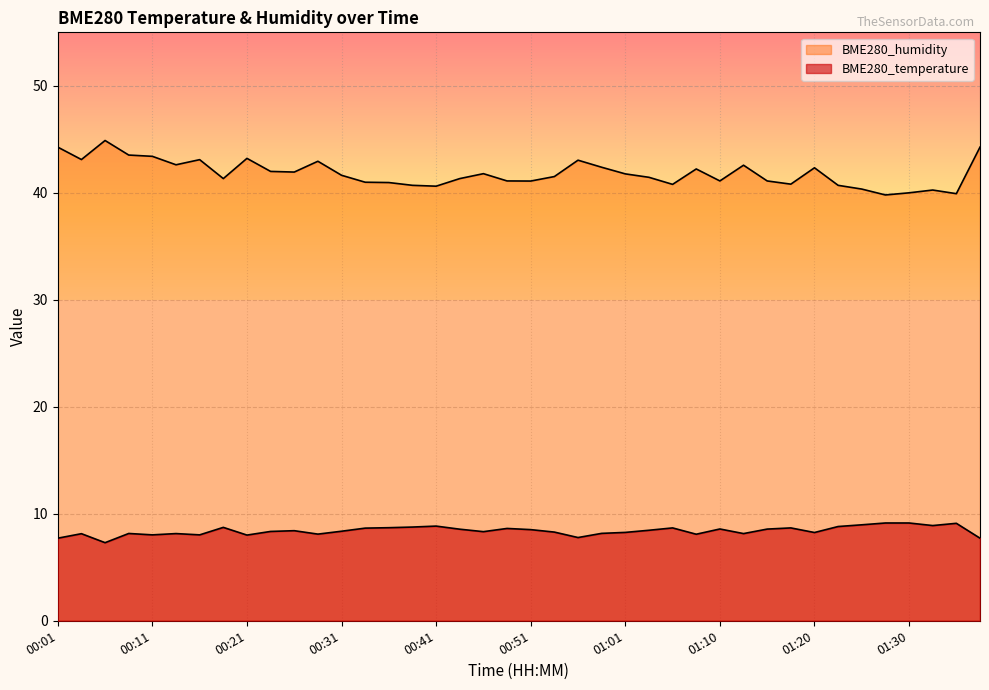

Reading left to right, what are all the values shown in this chart?

BME280_temperature: 00:01=7.7	00:04=8.1	00:06=7.3	00:09=8.2	00:11=8.0	00:14=8.2	00:16=8.0	00:19=8.7	00:21=8.0	00:24=8.3	00:26=8.4	00:29=8.1	00:31=8.4	00:33=8.7	00:36=8.7	00:38=8.8	00:41=8.8	00:43=8.6	00:46=8.3	00:48=8.6	00:51=8.5	00:53=8.3	00:56=7.8	00:58=8.2	01:01=8.3	01:03=8.5	01:05=8.7	01:08=8.1	01:10=8.6	01:13=8.2	01:15=8.6	01:18=8.7	01:20=8.2	01:23=8.8	01:25=9.0	01:28=9.1	01:30=9.1	01:32=8.9	01:35=9.1	01:37=7.7
BME280_humidity: 00:01=44.3	00:04=43.1	00:06=44.9	00:09=43.5	00:11=43.4	00:14=42.6	00:16=43.1	00:19=41.3	00:21=43.2	00:24=42.0	00:26=41.9	00:29=43.0	00:31=41.6	00:33=41.0	00:36=41.0	00:38=40.7	00:41=40.6	00:43=41.3	00:46=41.8	00:48=41.1	00:51=41.1	00:53=41.5	00:56=43.0	00:58=42.4	01:01=41.8	01:03=41.5	01:05=40.8	01:08=42.2	01:10=41.1	01:13=42.6	01:15=41.1	01:18=40.8	01:20=42.3	01:23=40.7	01:25=40.4	01:28=39.8	01:30=40.0	01:32=40.3	01:35=39.9	01:37=44.3